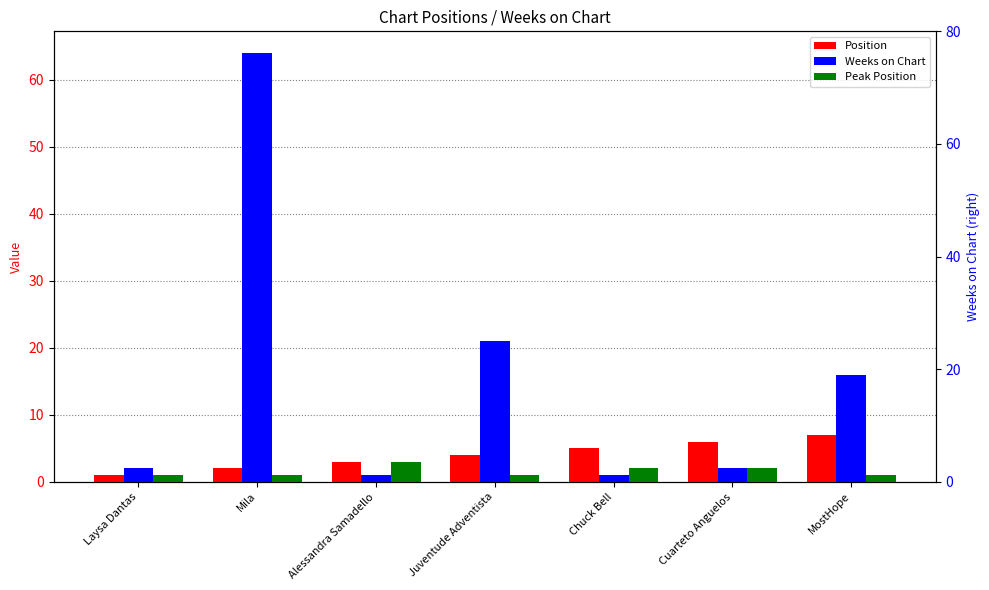

What is the value of the Peak Position bar at the 7th from the left?

1